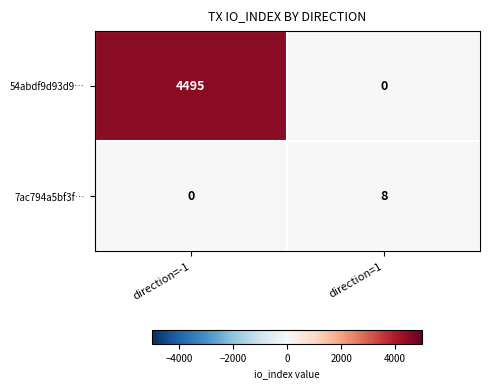

Reading left to right, list all the values displayed in this chart.

54abdf9d93d9…: direction=-1=4495	direction=1=0
7ac794a5bf3f…: direction=-1=0	direction=1=8